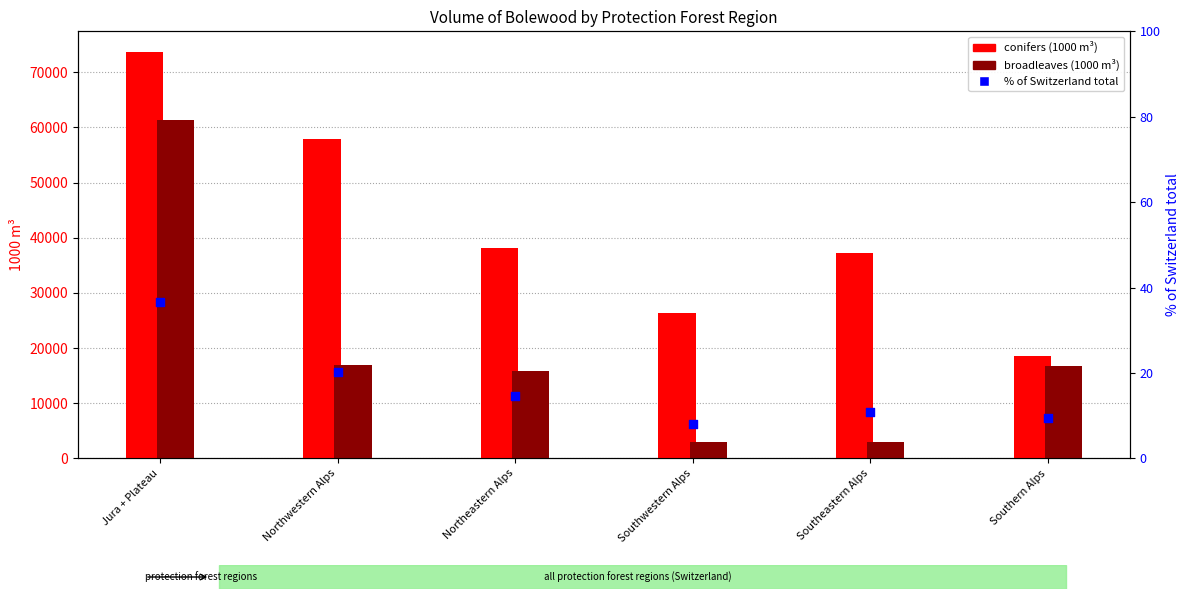

Is the value of broadleaves at Jura + Plateau greater than the value of conifers at Jura + Plateau?

No